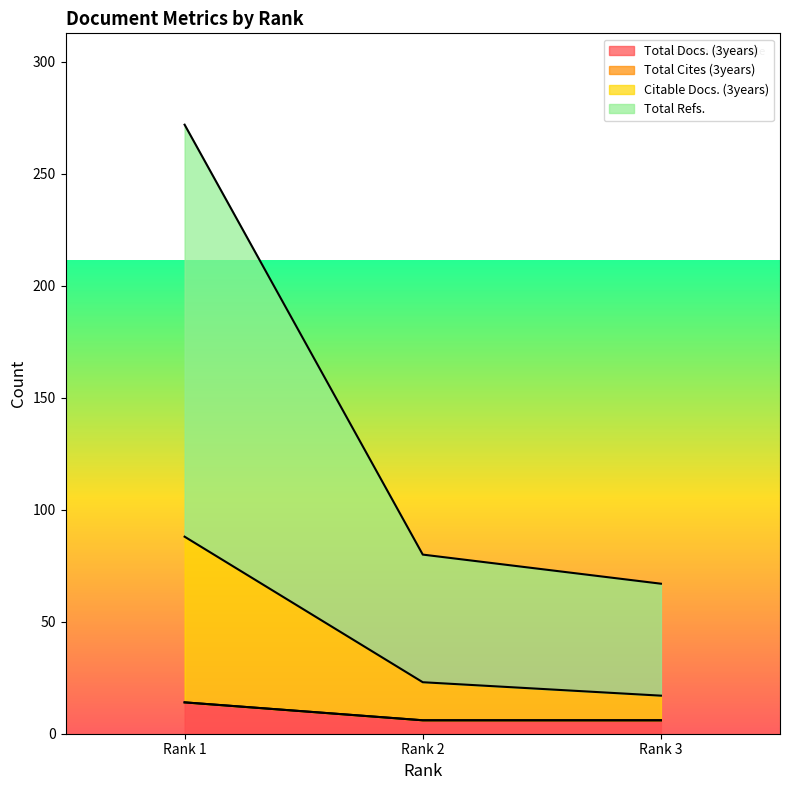

Reading right to left, transcribe all the data shown in this chart.

Total Docs. (3years): 6	6	14
Citable Docs. (3years): 17	23	88
Total Refs.: 67	80	272